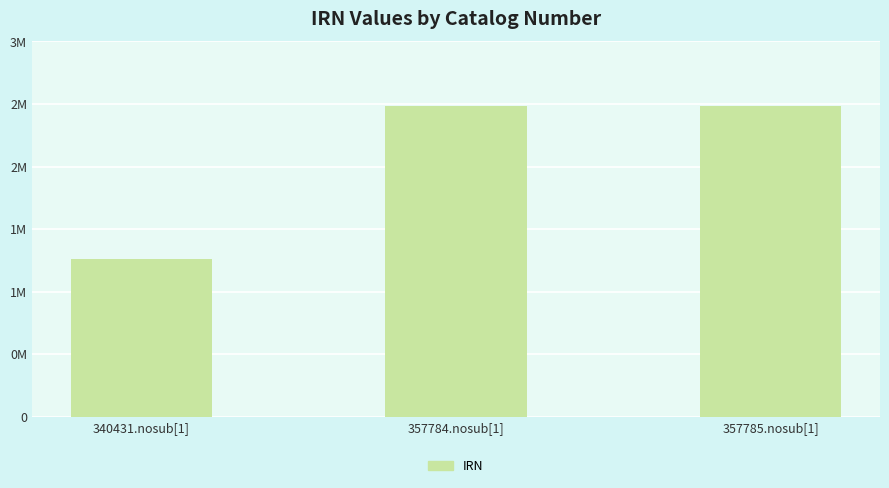

Which label corresponds to the largest value in the chart?

357785.nosub[1]